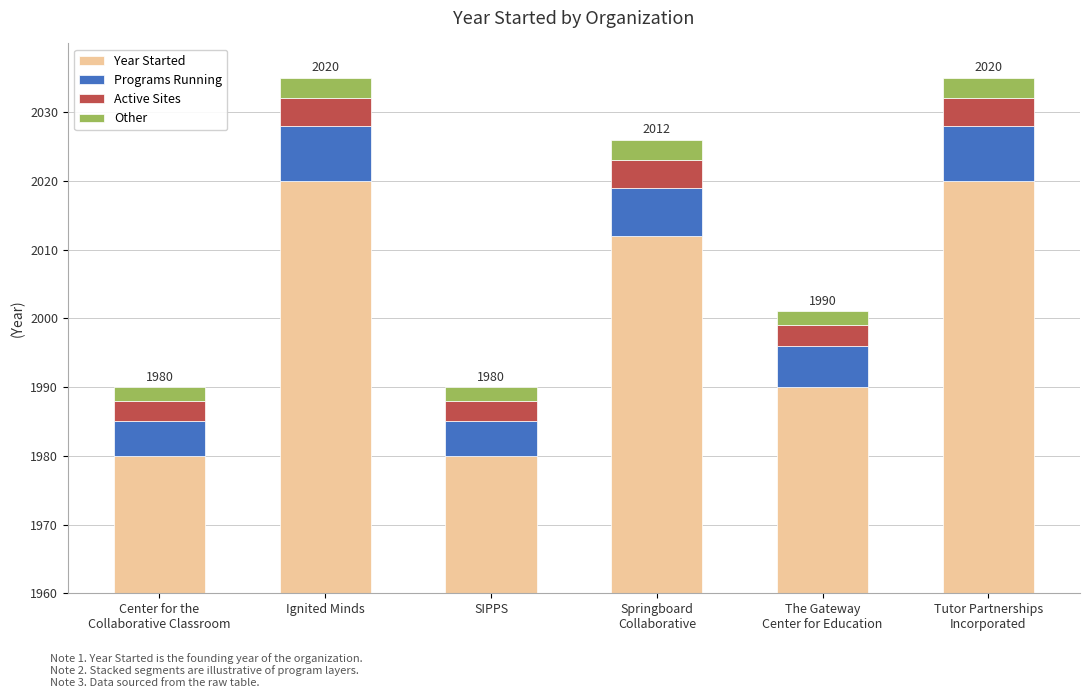

Between SIPPS and Tutor Partnerships
Incorporated, which series saw the biggest shift?

Year Started